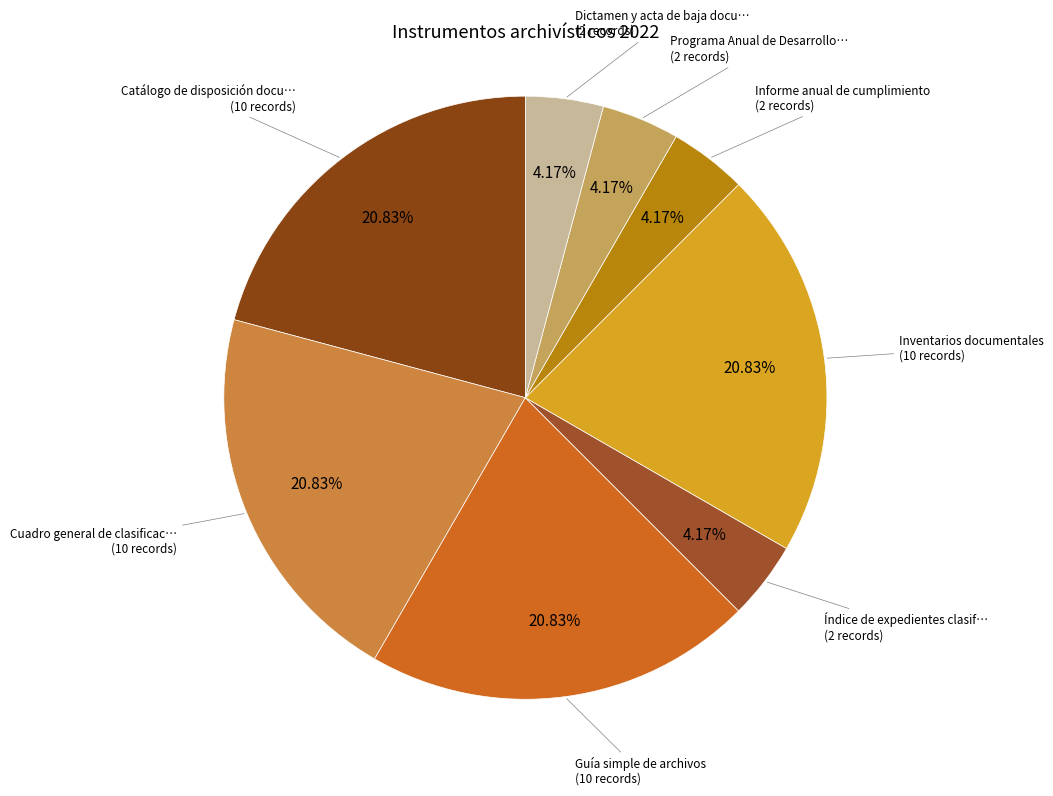

Count the number of slices in the pie.

8